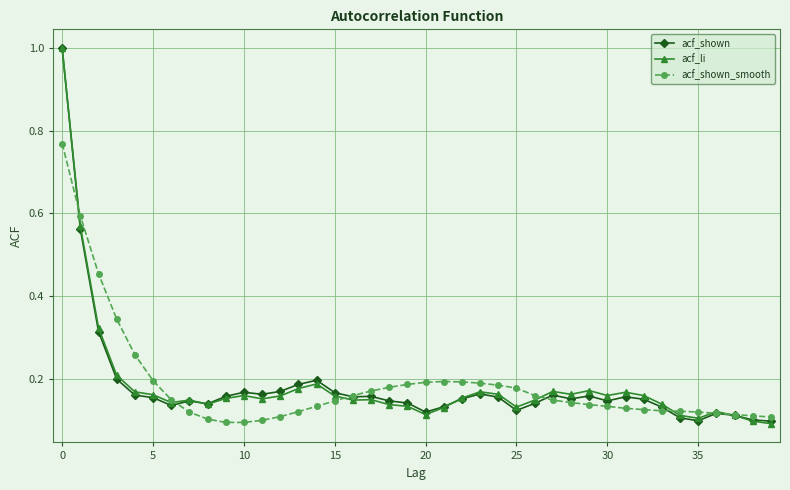

What is the difference between the maximum and minimum values in the acf_shown series?

0.9